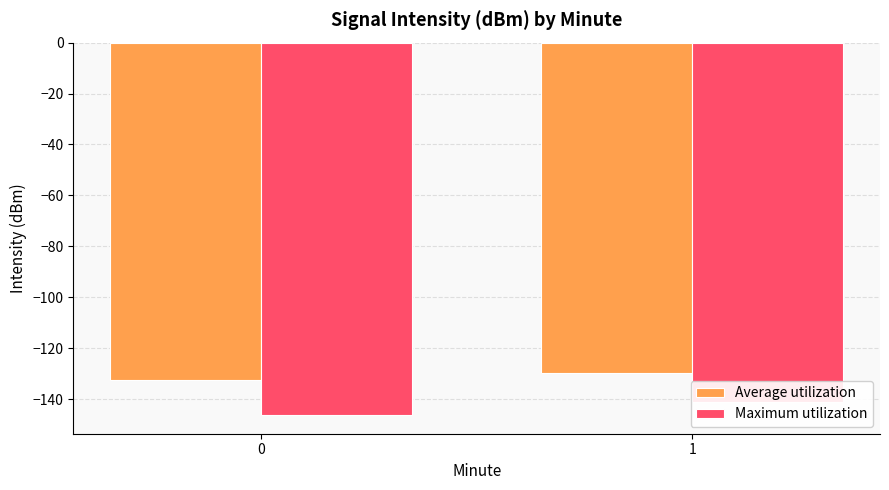

True or false: Maximum utilization has a value of -57.5 at 0.

False